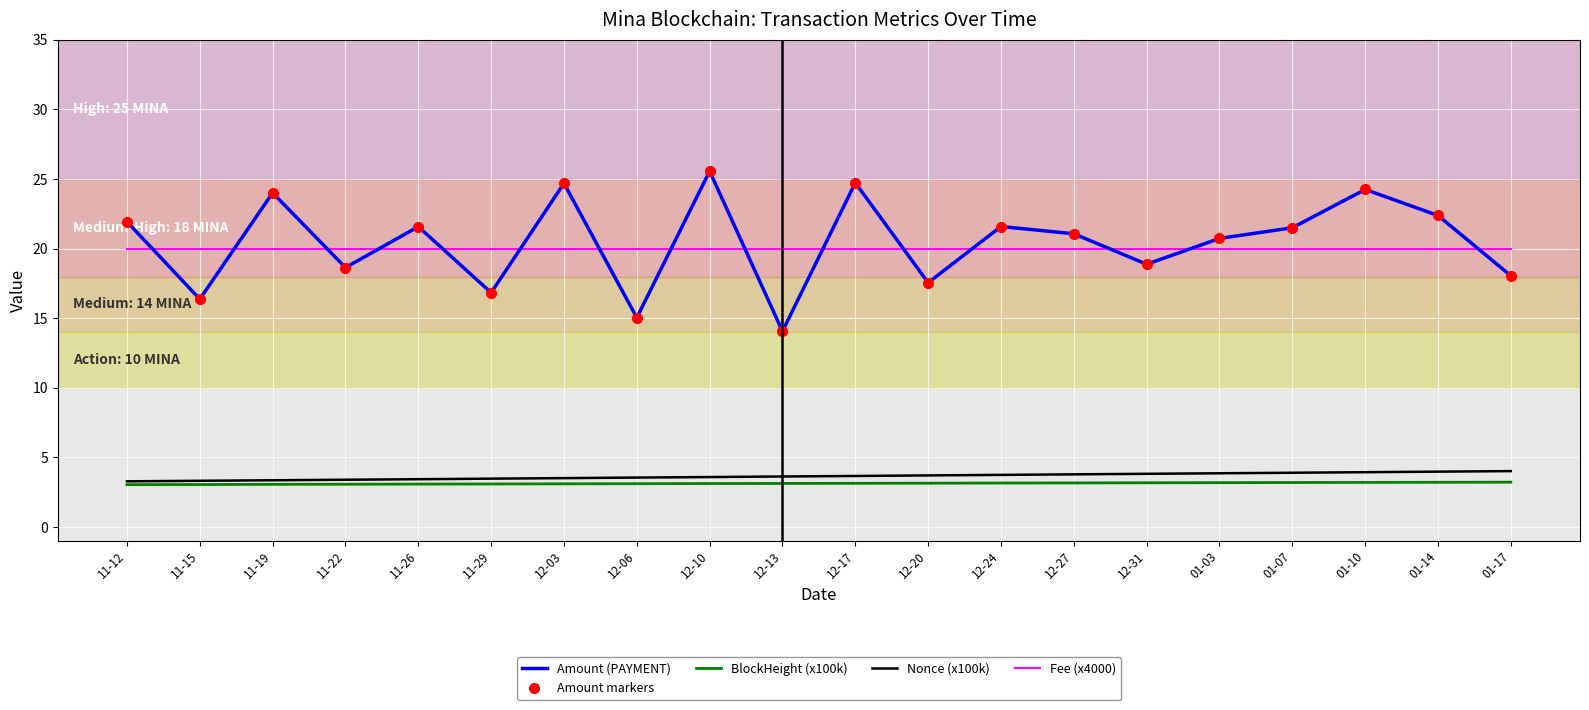

Is the value of Nonce (x100k) at 12-03 greater than the value of BlockHeight (x100k) at 12-20?

Yes